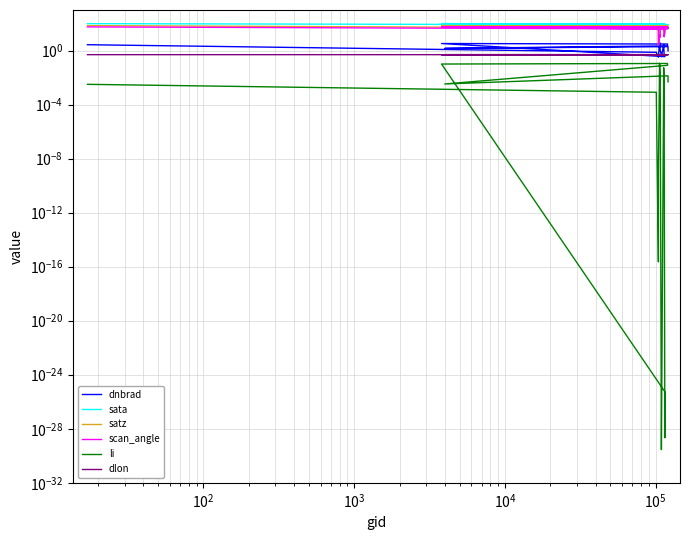

What is the difference between the maximum and minimum values in the satz series?

67.3